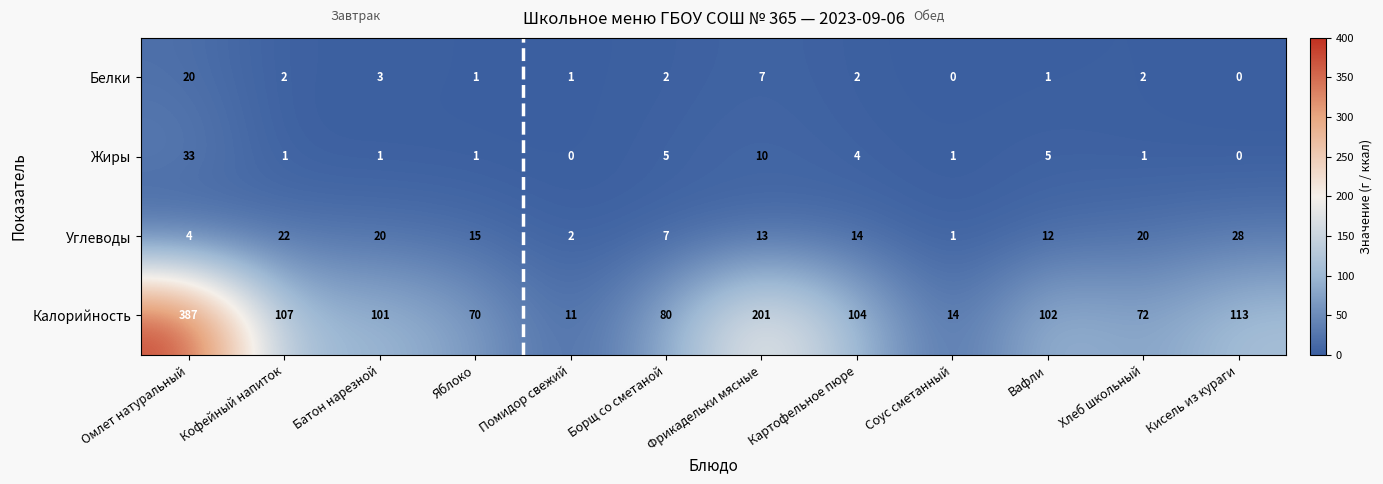

What is the difference between the highest and lowest values at Омлет натуральный?

383